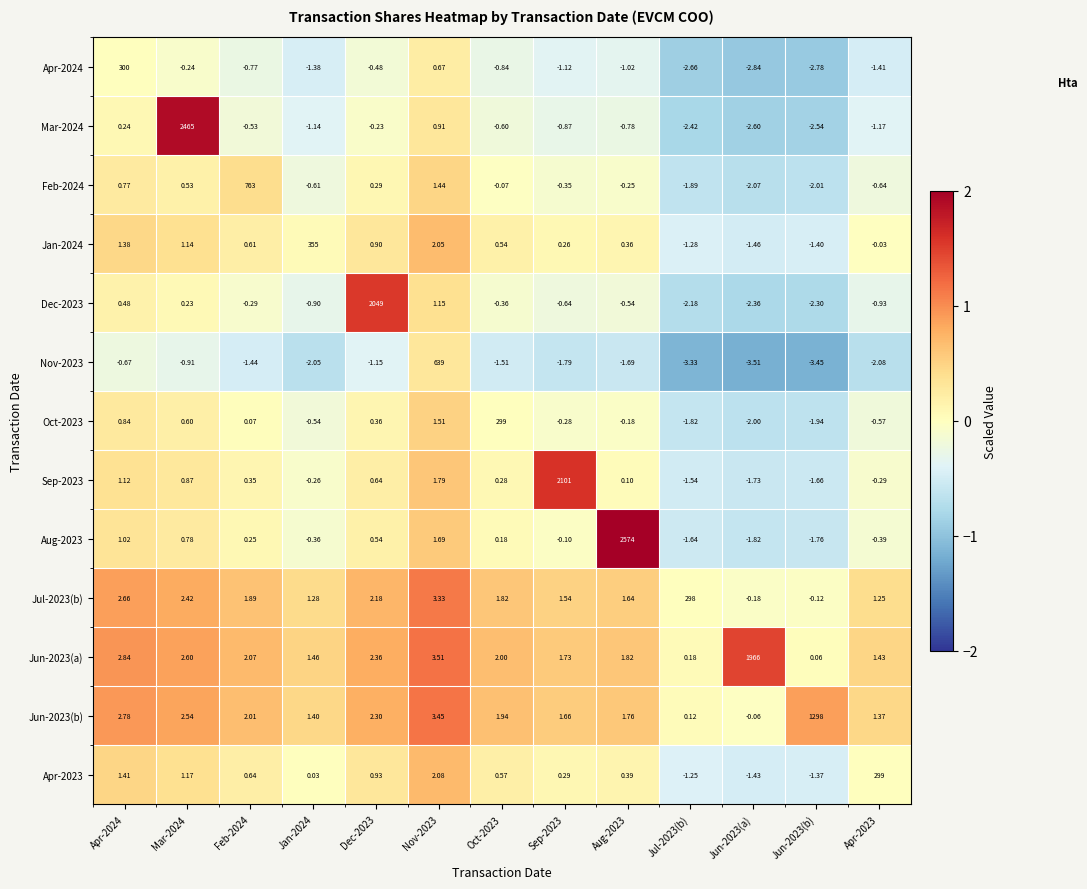

Is the value of Jun-2023(a) at Jul-2023(b) greater than the value of Oct-2023 at Aug-2023?

Yes